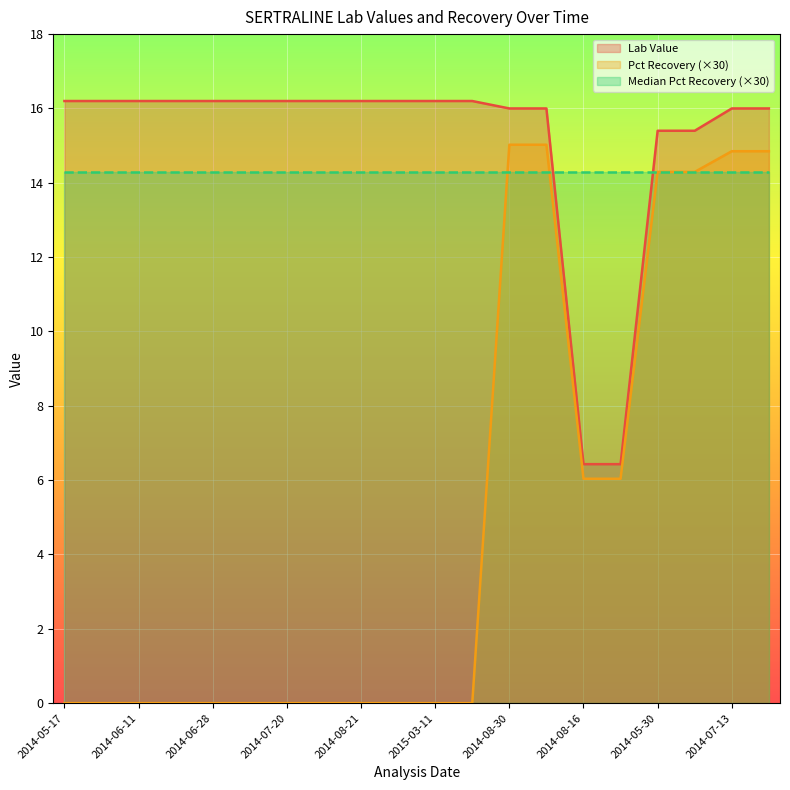

Where does the Lab Value series first go above 16?

2014-05-17